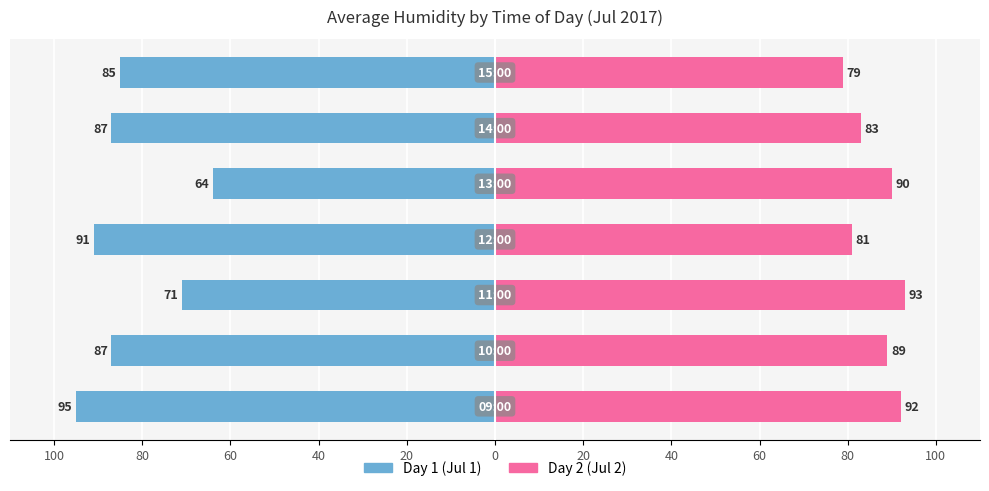

What is the maximum value for Female?

93